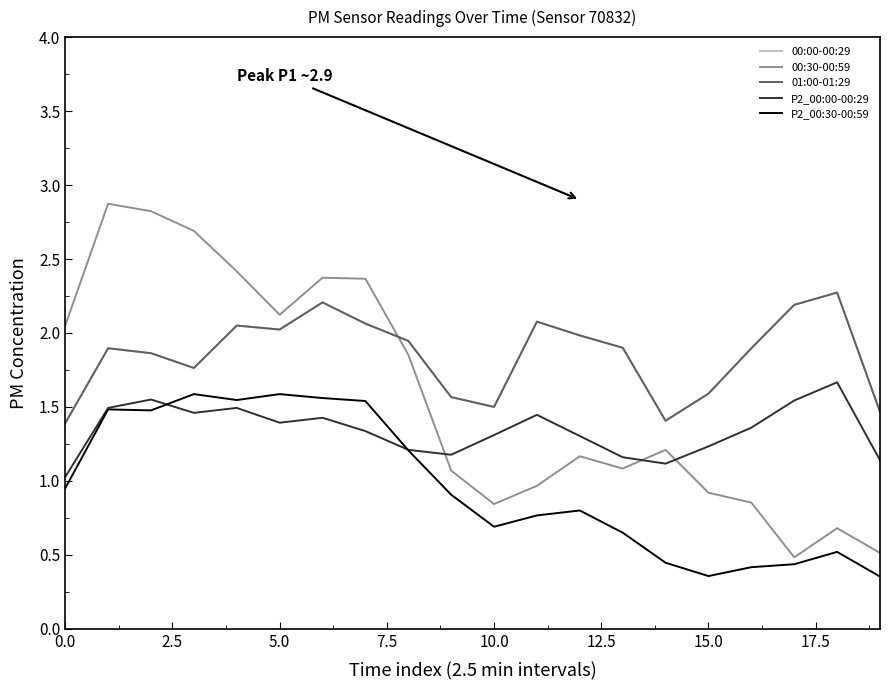

Does the chart have visible grid lines?

No